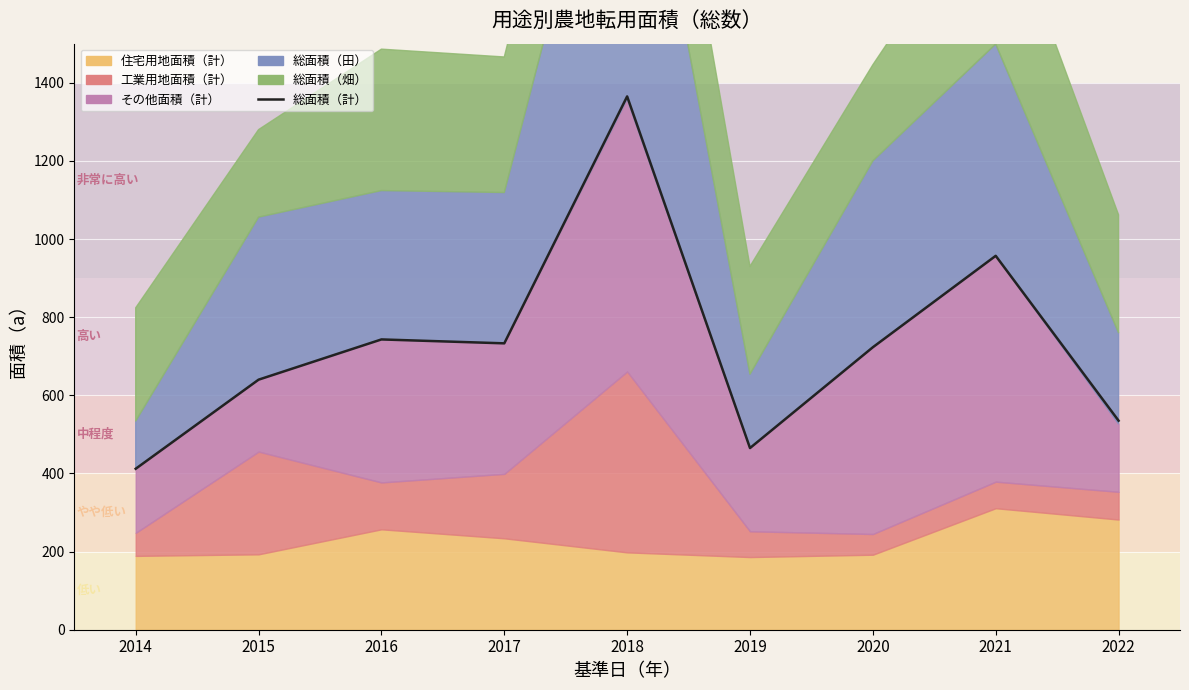

List the labels in order of value, smallest first.

2014, 2019, 2022, 2015, 2020, 2017, 2016, 2021, 2018